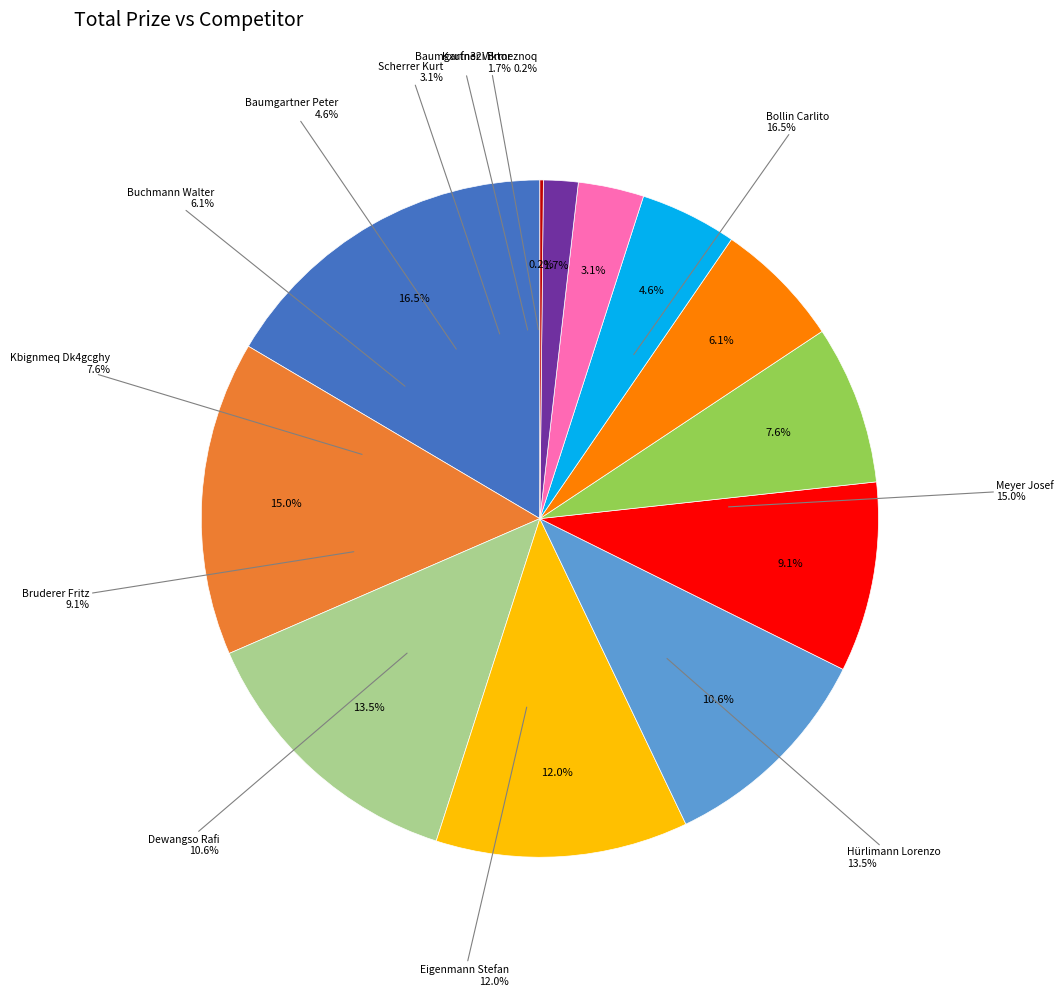

What percentage do Bruderer Fritz and Meyer Josef together represent?

24.1%